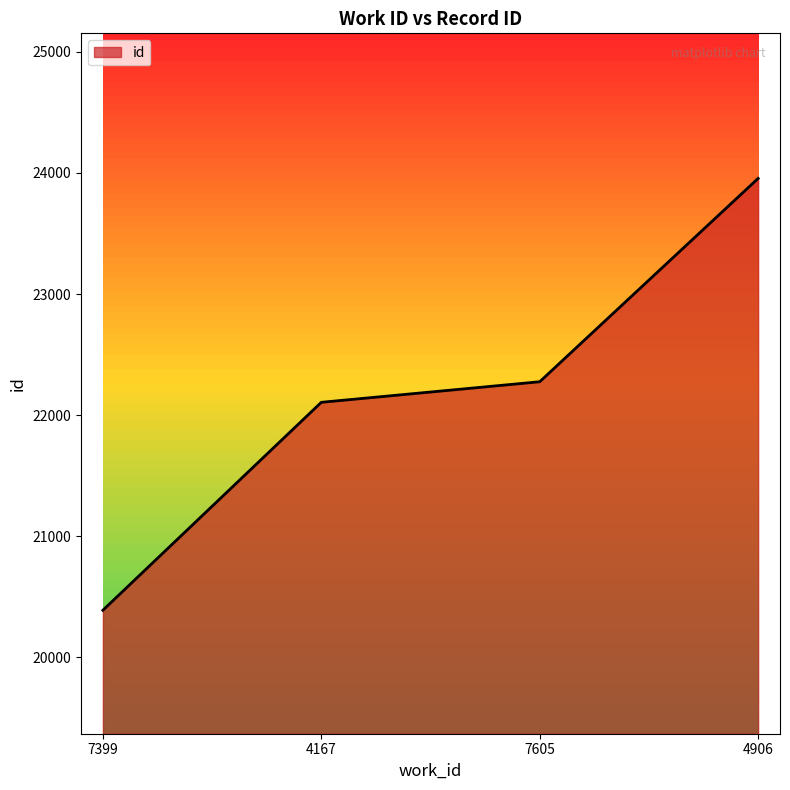

What is the approximate value at 4906, to the nearest 50?

23950